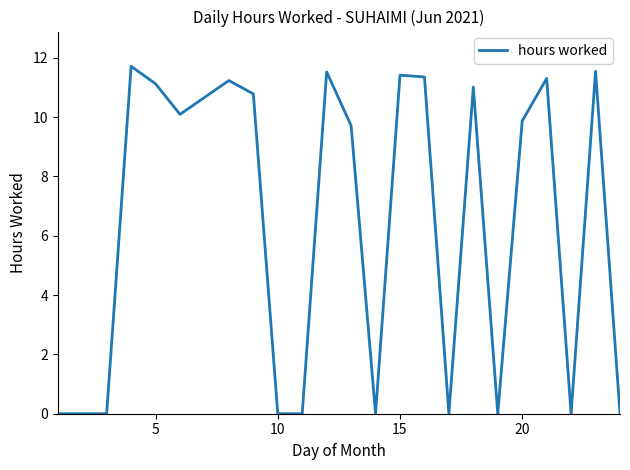

What is the difference between the second highest and minimum values?

11.5